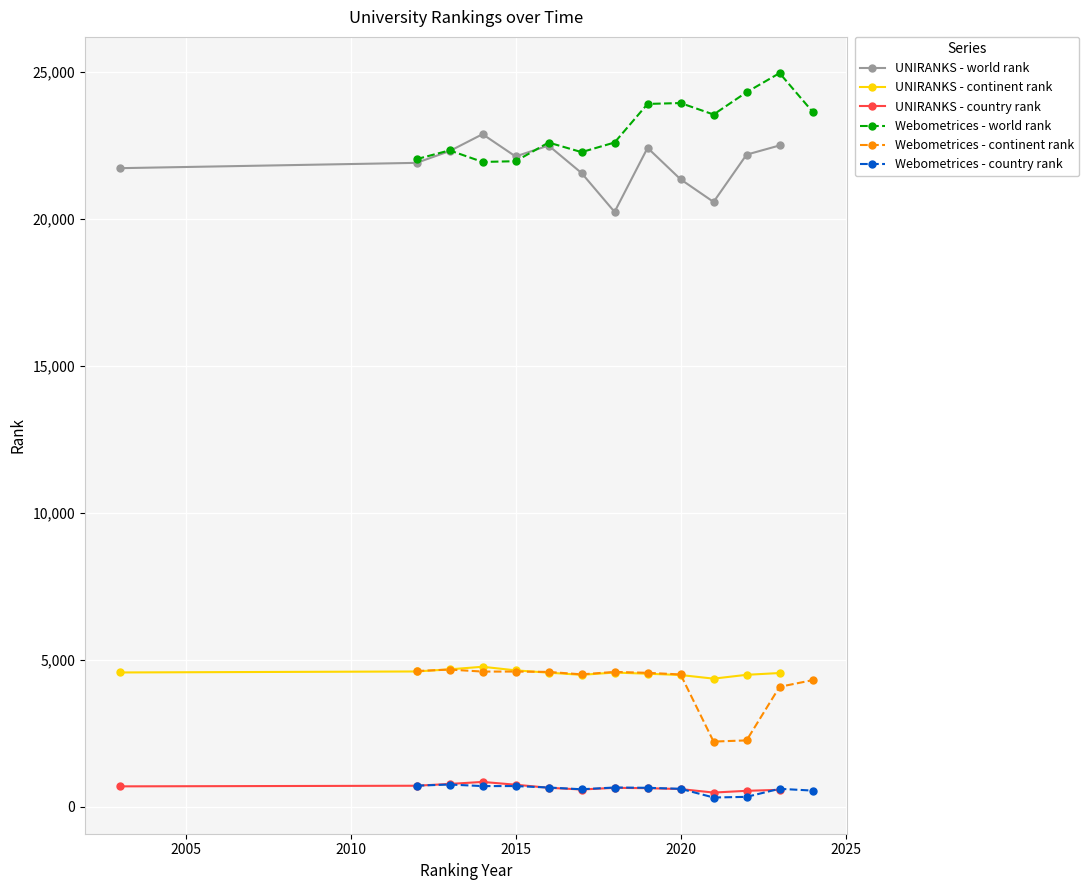

What is the highest value of the UNIRANKS - country rank series?

845